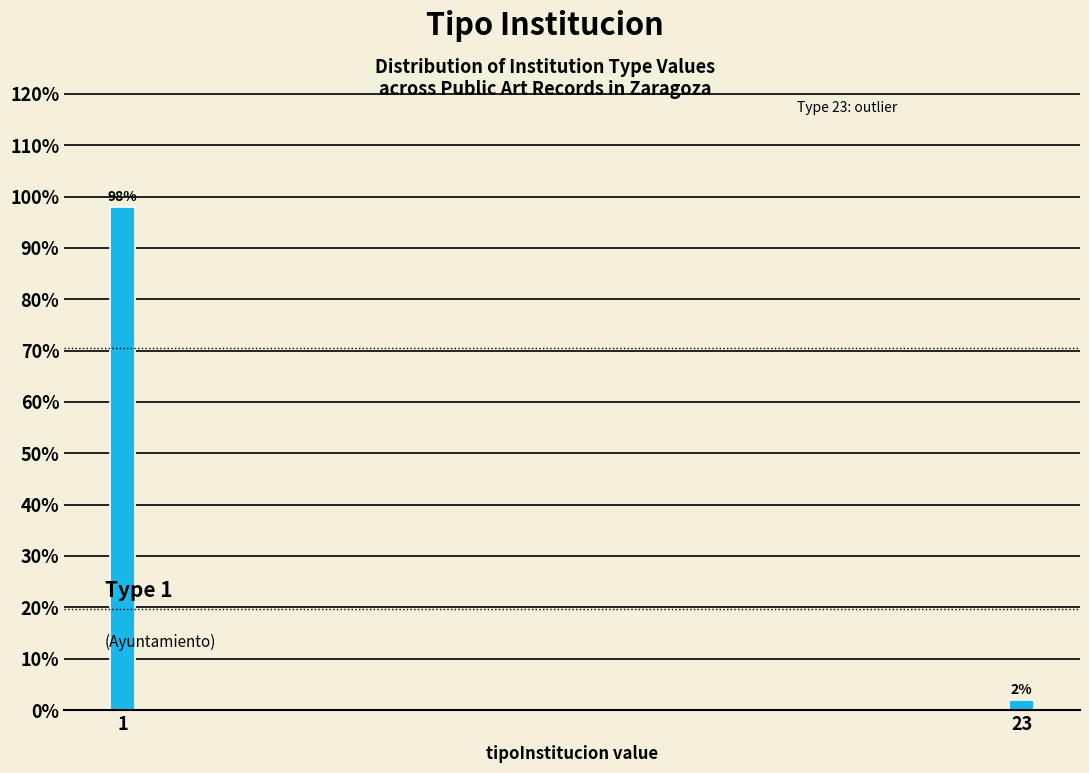

Reading left to right, transcribe all the data shown in this chart.

98	2